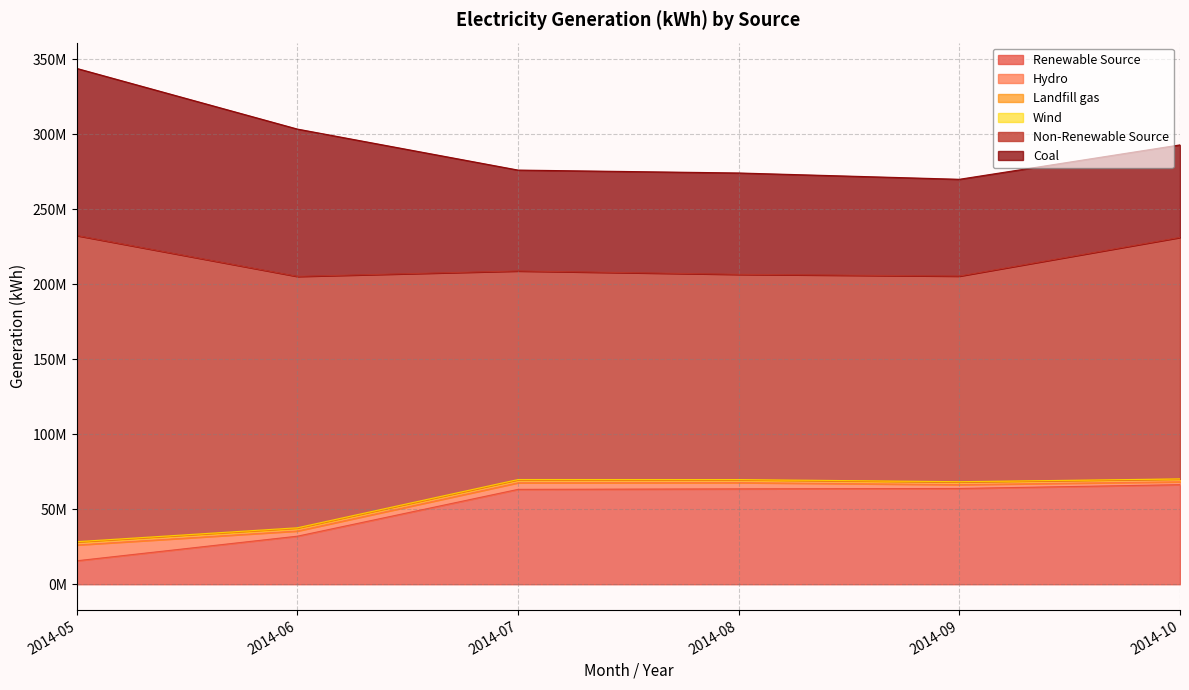

Does the chart display data point markers on the line(s)?

No